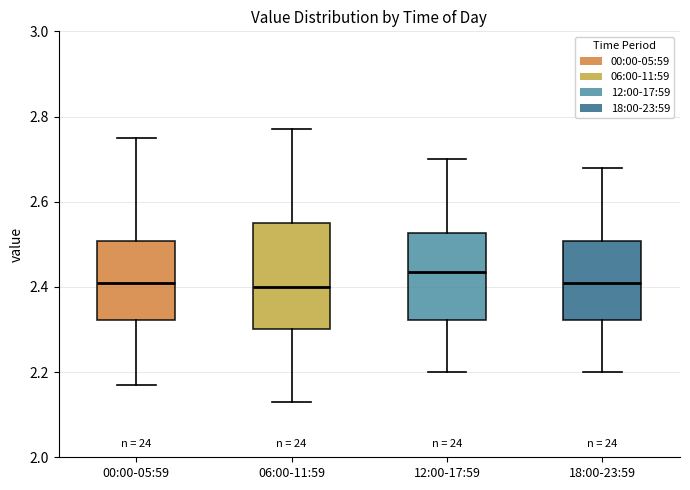

Where does the median line of the box for 06:00-11:59 sit on the y-axis? The values are not printed on the chart, so give them approximately, as read against the axis.

2.40